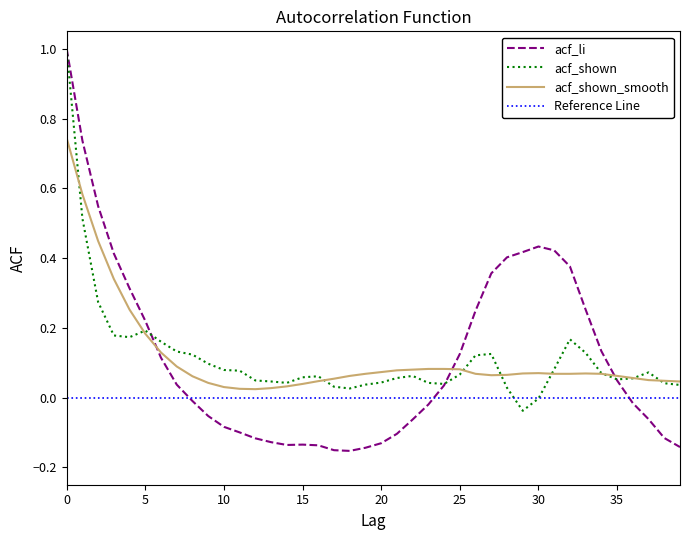

What is the difference between the second highest and minimum values in the acf_shown series?

0.6